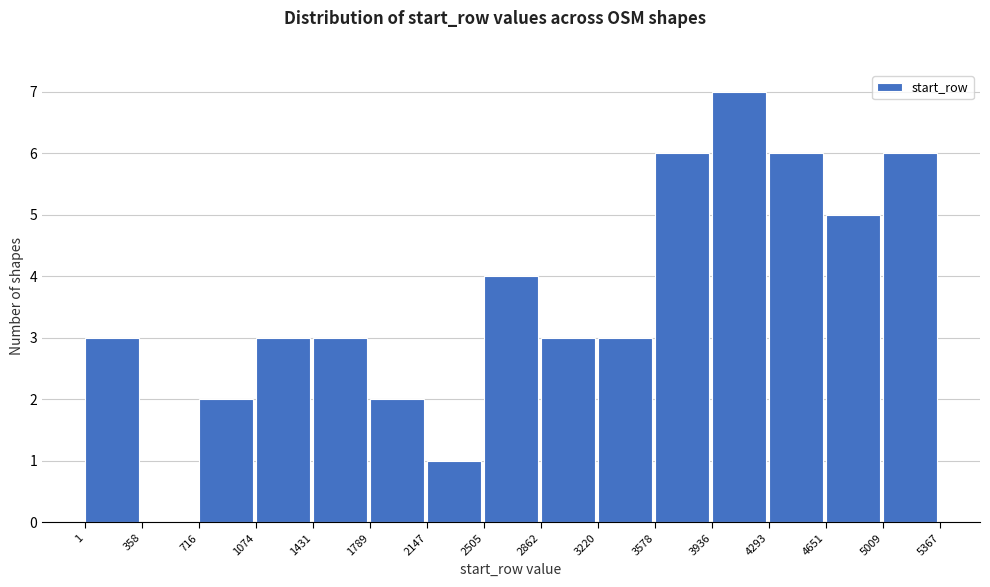

What is the height of the bar covering 1 to 358 on the x-axis? The values are not printed on the chart, so give them approximately, as read against the axis.

3